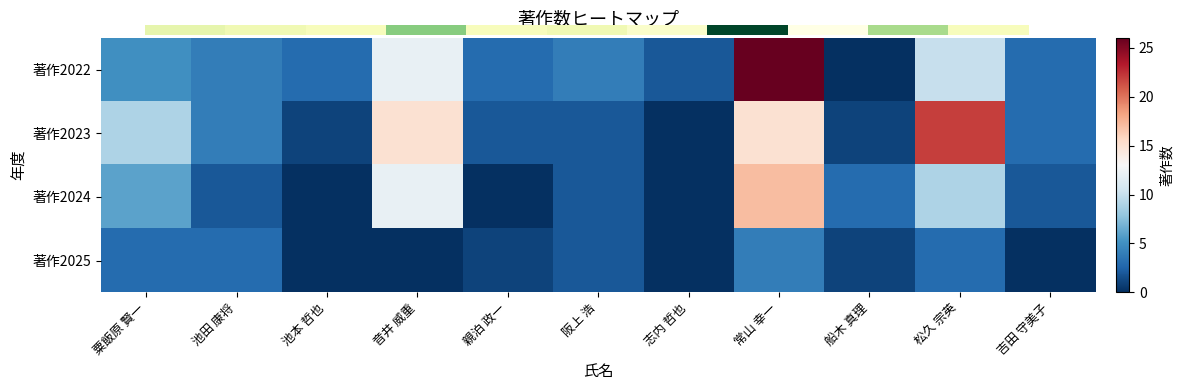

Which has a higher value, 常山 幸一 or 阪上 浩?

常山 幸一